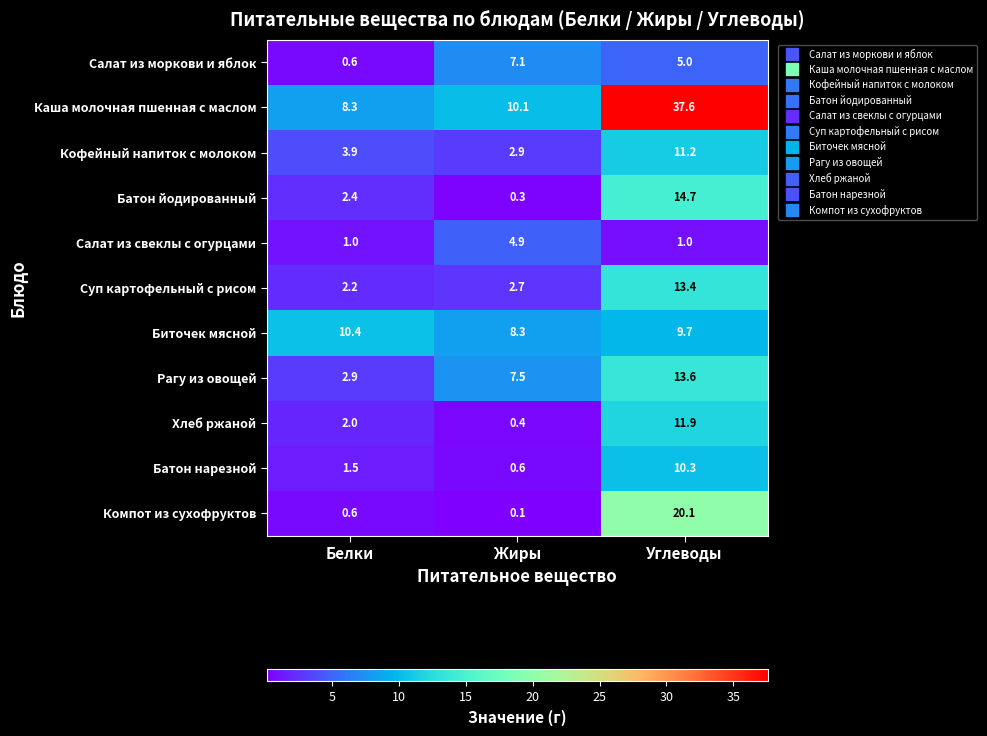

What is the sum of the Батон йодированный values at Жиры and Белки?

2.7